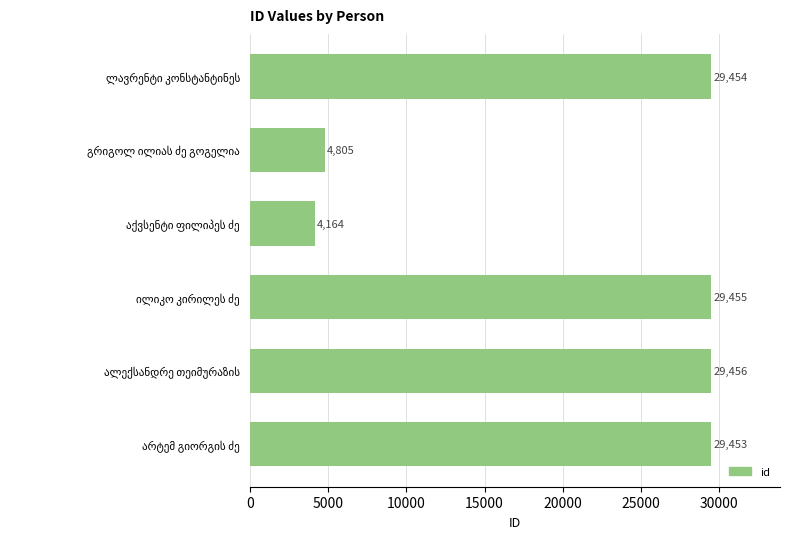

What is the difference between the second highest and minimum values?

25291